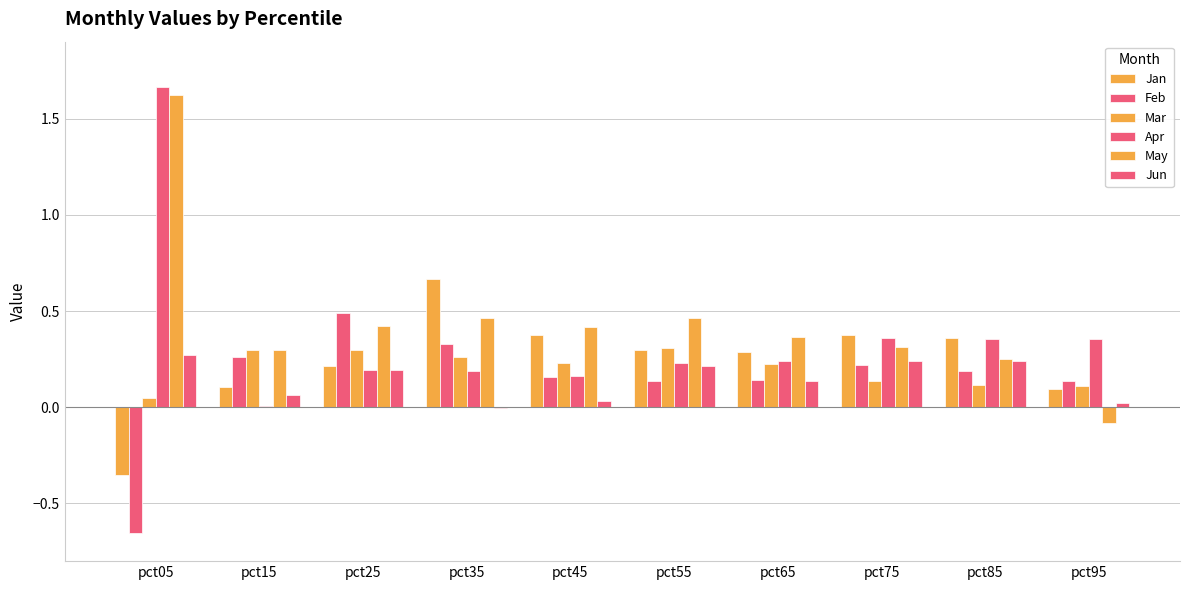

What is the value of the Feb bar at the 8th from the left?

0.2